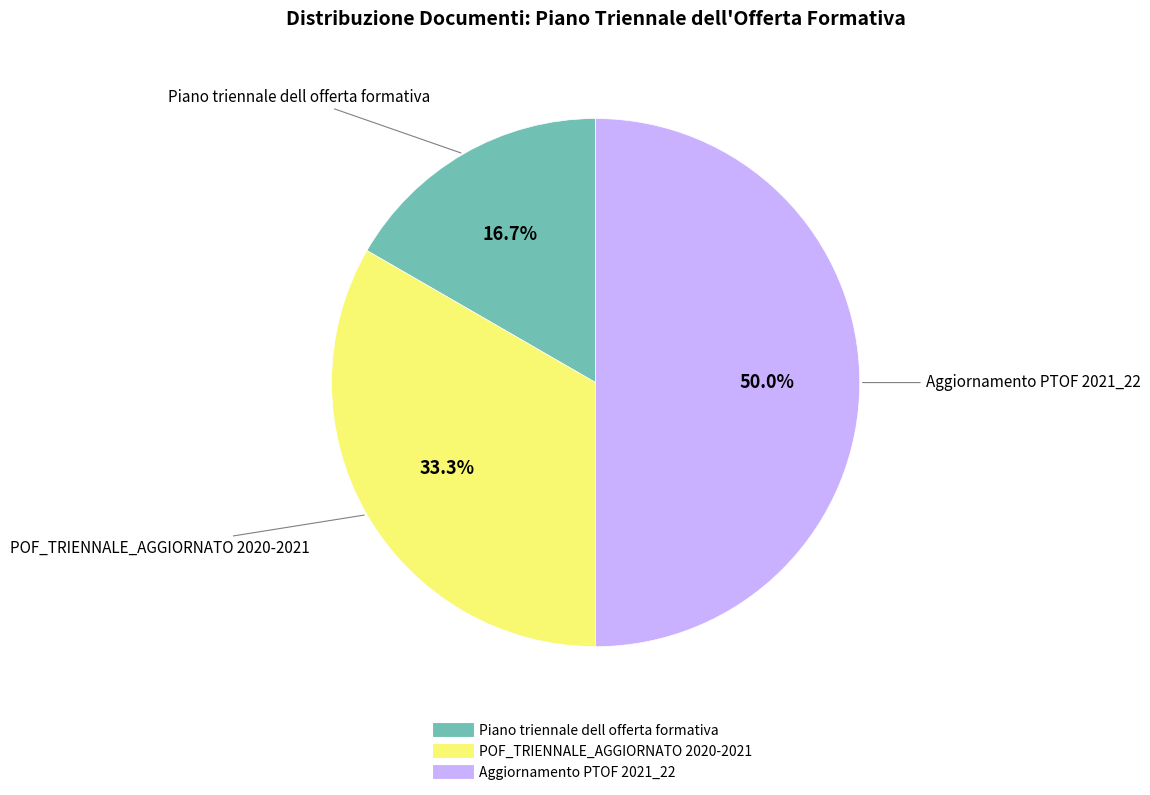

Rank the categories by value from highest to lowest.

Aggiornamento PTOF 2021_22, POF_TRIENNALE_AGGIORNATO 2020-2021, Piano triennale dell offerta formativa